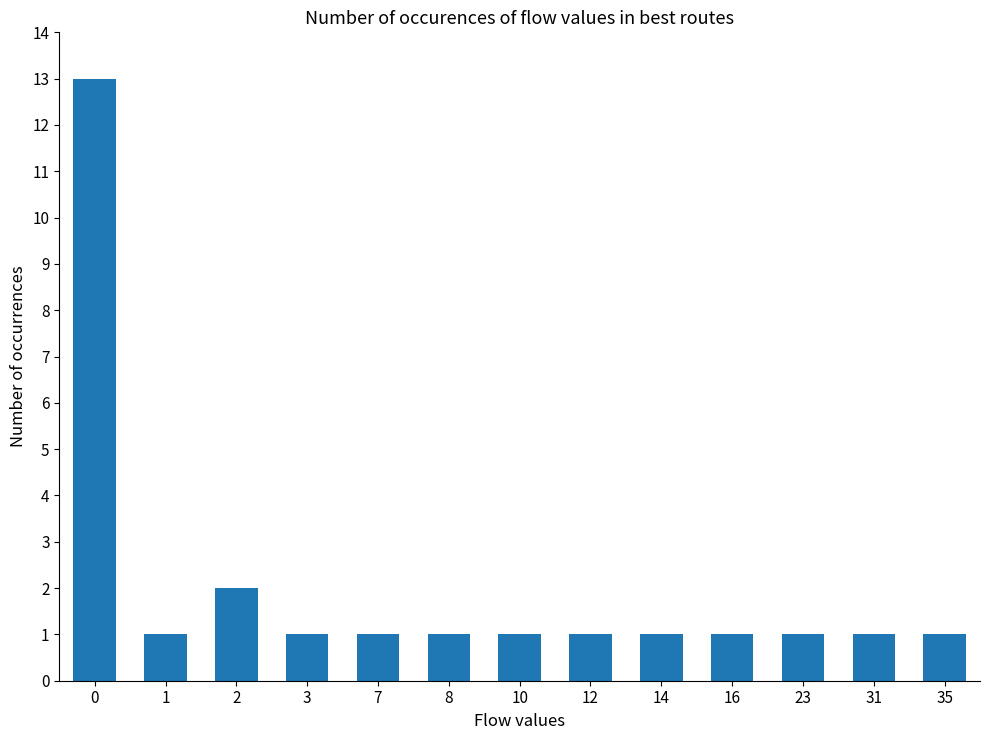

Reading right to left, list all the values displayed in this chart.

35=1	31=1	23=1	16=1	14=1	12=1	10=1	8=1	7=1	3=1	2=2	1=1	0=13